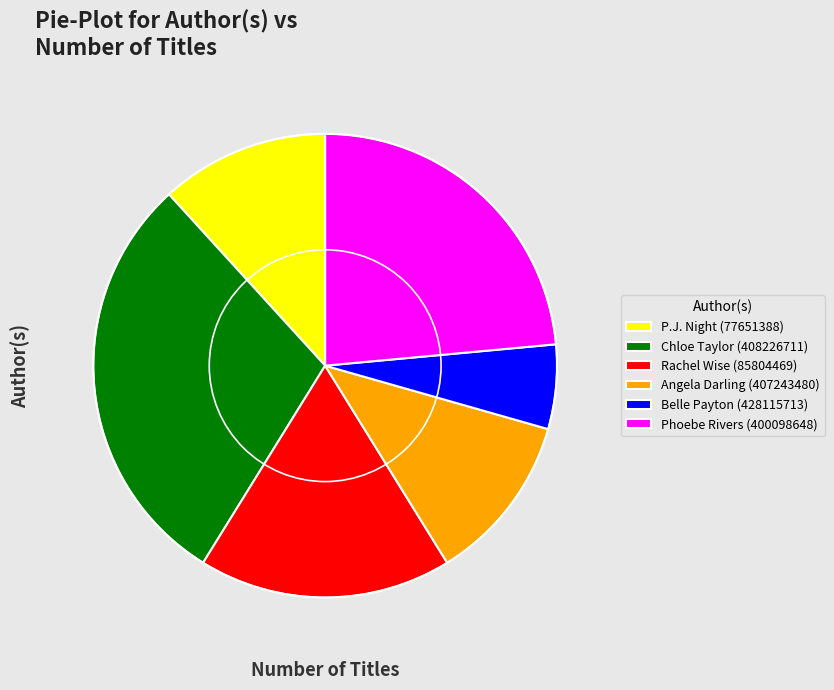

Does Chloe Taylor (408226711) represent more than half of the total?

No